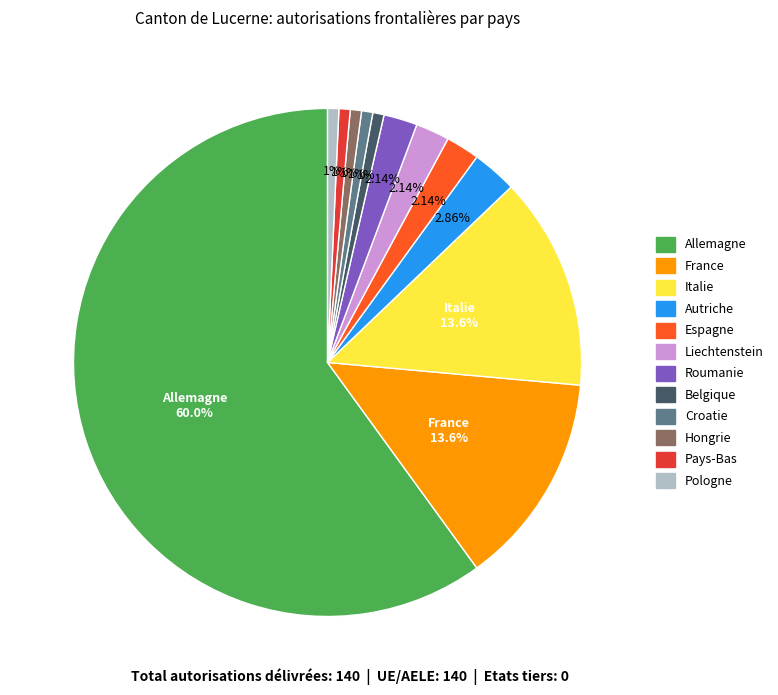

What is the majority slice?

Allemagne